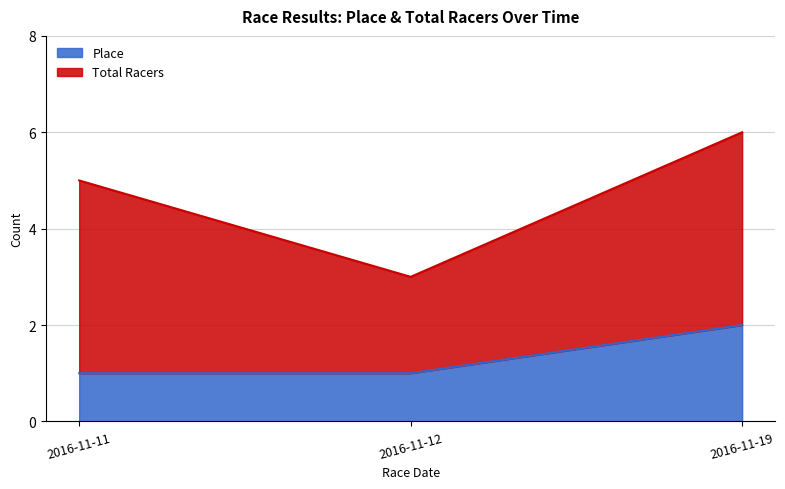

How many categories are shown in the chart?

3